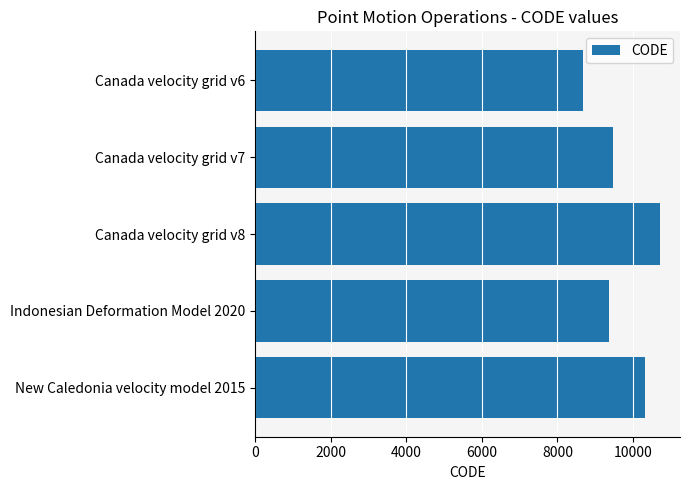

What is the change in value from Indonesian Deformation Model 2020 to New Caledonia velocity model 2015?

+948